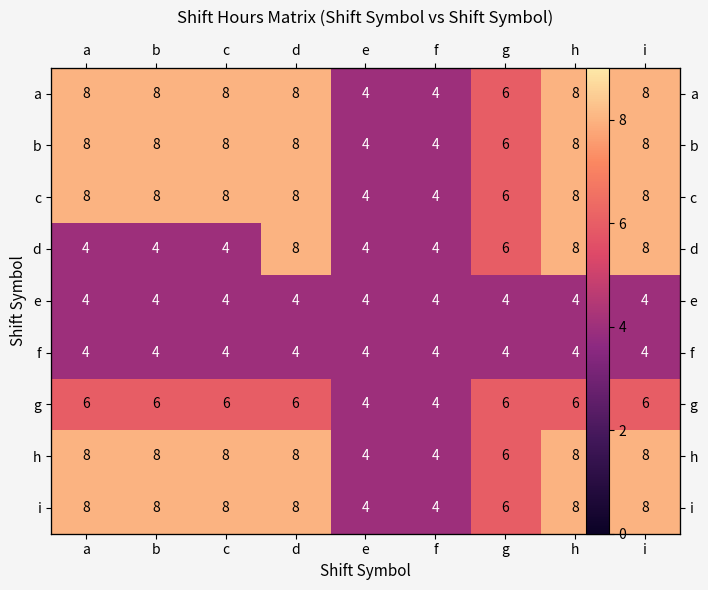

Is it true that i equals 14 at b?

False